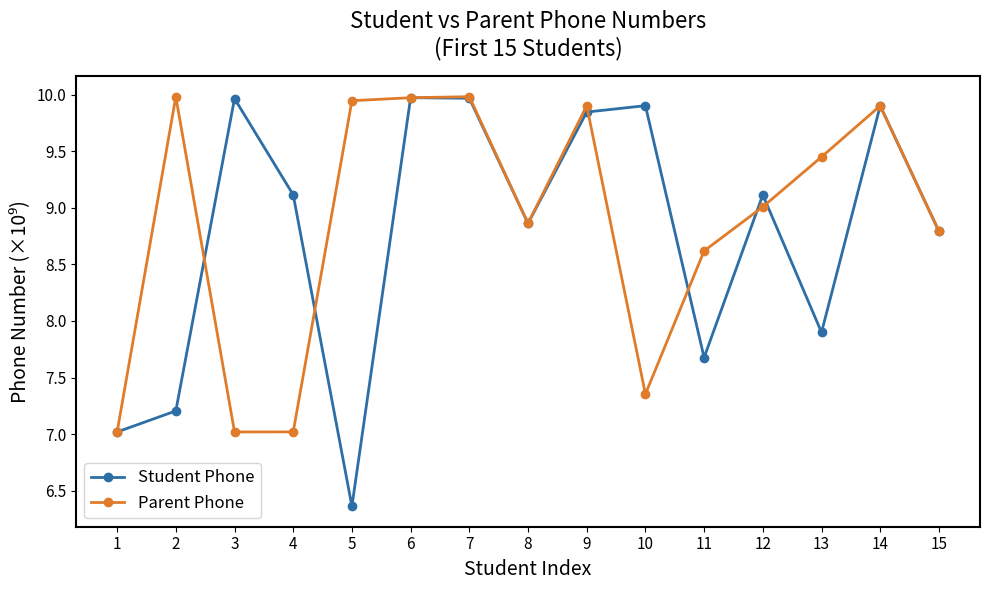

What are all the series names shown in the legend?

Student Phone, Parent Phone